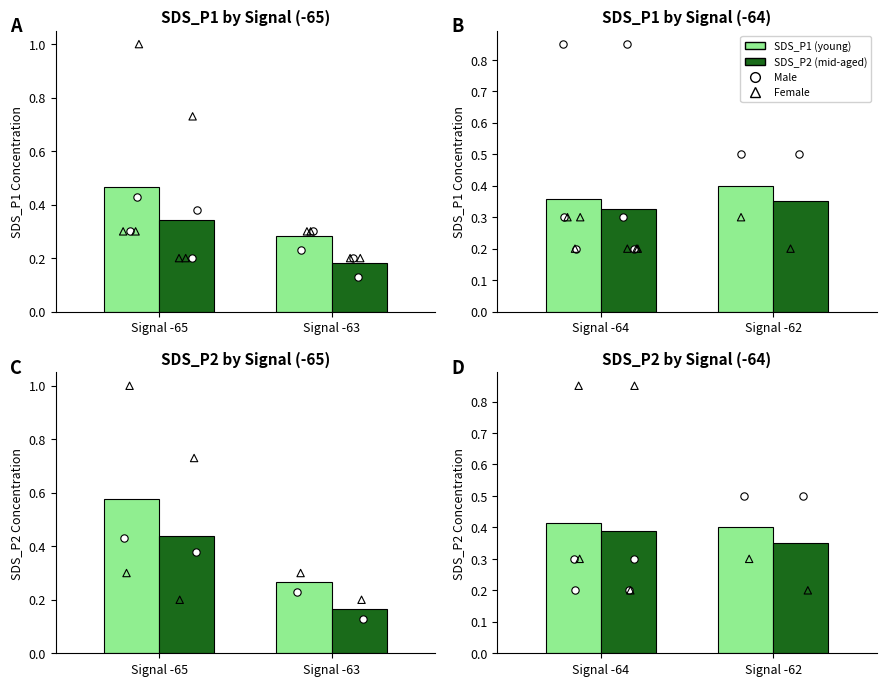

Which series has the widest spread of Y values?

SDS_P2 (mid-aged)